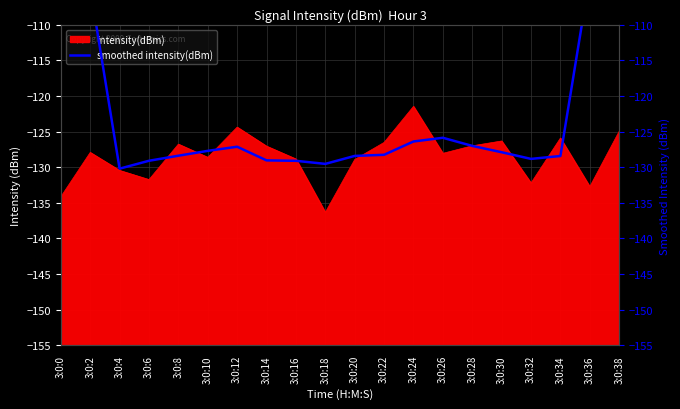

Reading left to right, list all the values displayed in this chart.

3:0:0=-78.5	3:0:2=-104.8	3:0:4=-130.2	3:0:6=-129.1	3:0:8=-128.4	3:0:10=-127.7	3:0:12=-127.1	3:0:14=-129.0	3:0:16=-129.1	3:0:18=-129.5	3:0:20=-128.4	3:0:22=-128.2	3:0:24=-126.4	3:0:26=-125.9	3:0:28=-127.0	3:0:30=-127.9	3:0:32=-128.8	3:0:34=-128.4	3:0:36=-103.2	3:0:38=-76.7